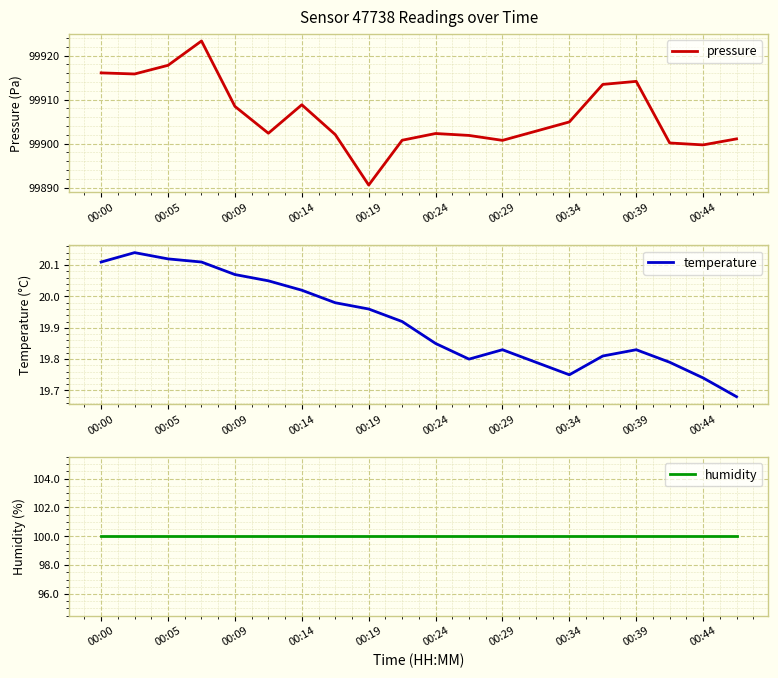

Where does the pressure series first go above 99902?

00:00